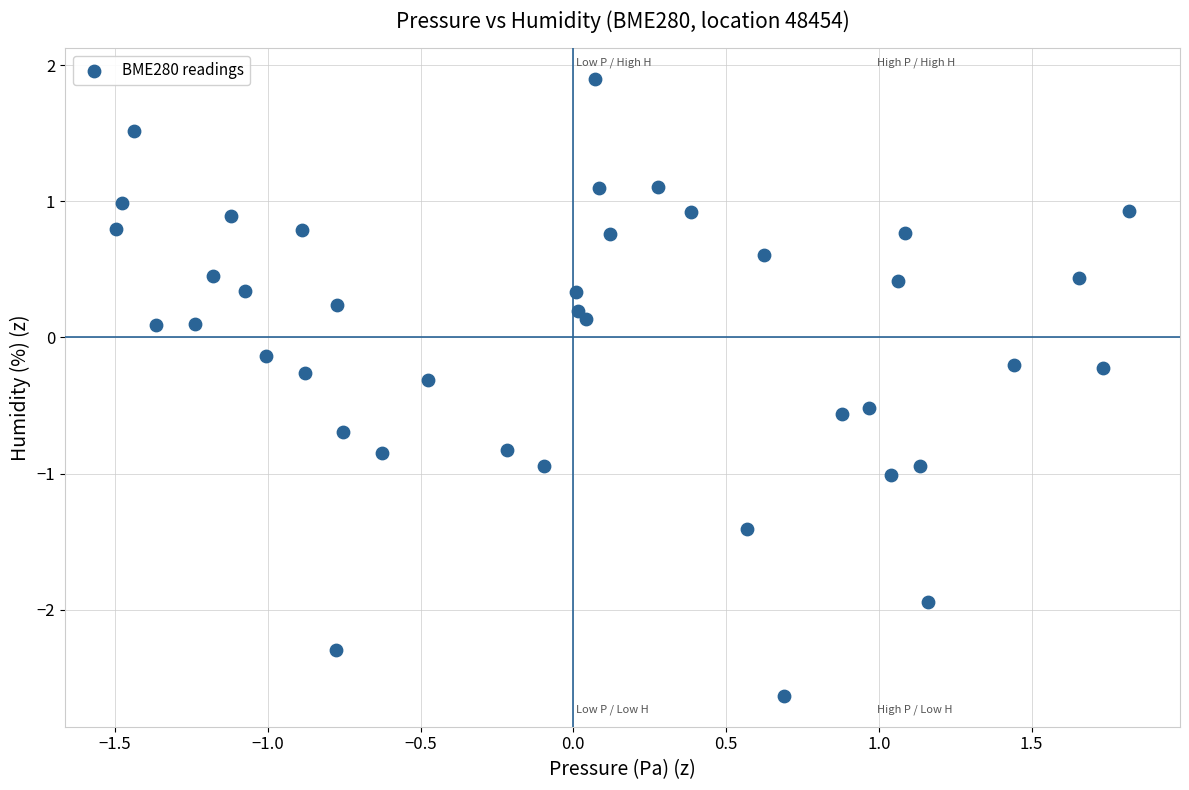

What is the range of Y values (max minus min)?

4.5